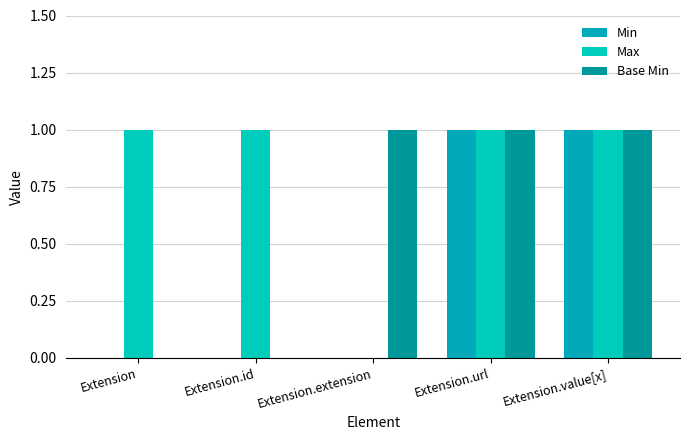

How many values in Max are above zero?

4